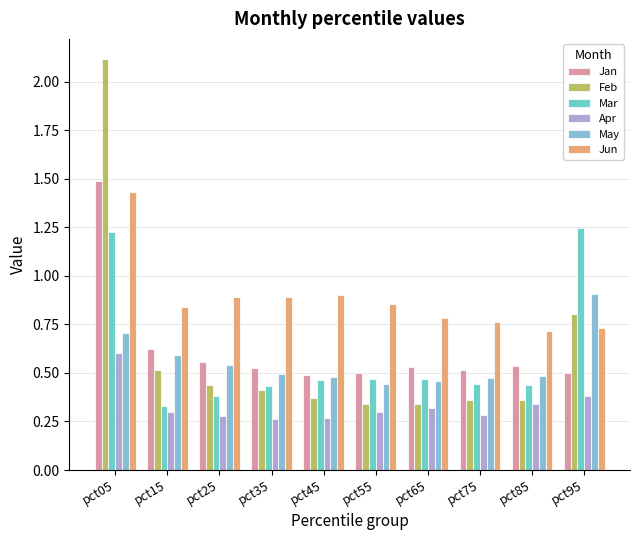

What is the difference between the maximum and minimum values in the Jan series?

1.0